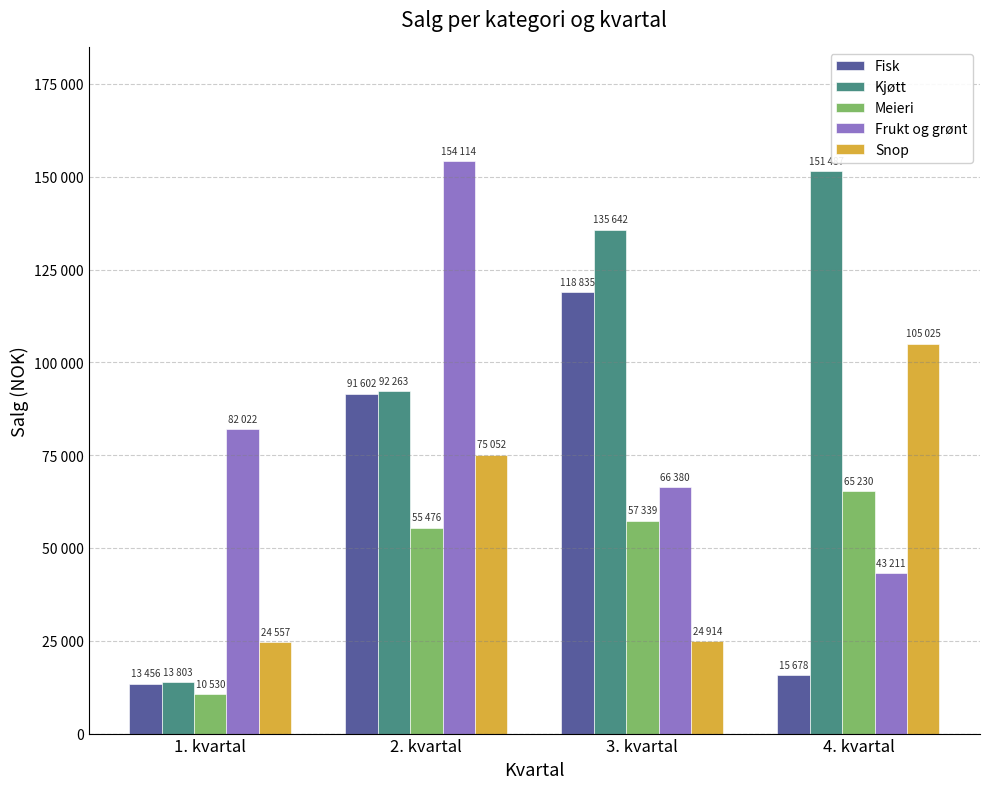

What are all the series names shown in the legend?

Fisk, Kjøtt, Meieri, Frukt og grønt, Snop